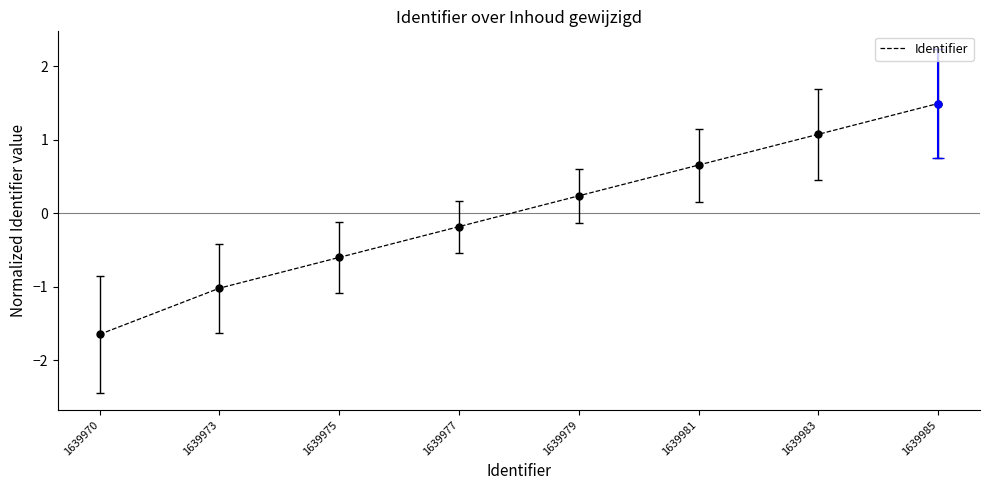

What is the greatest value displayed?

1.5